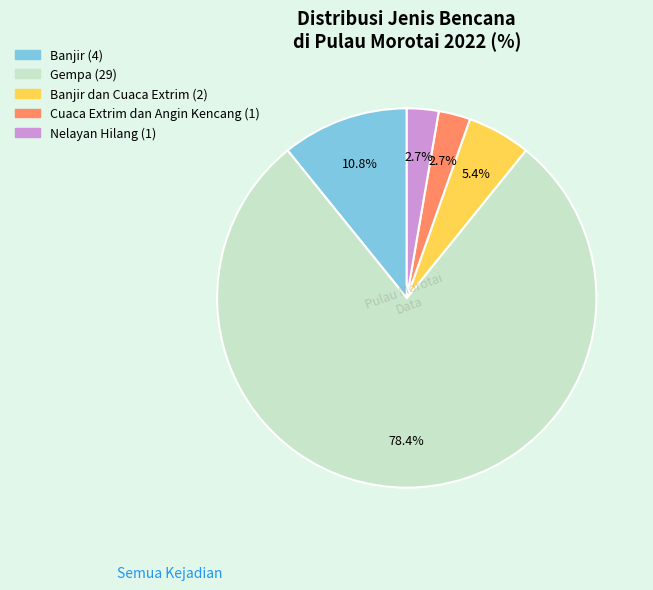

Does any single category account for the majority?

Yes